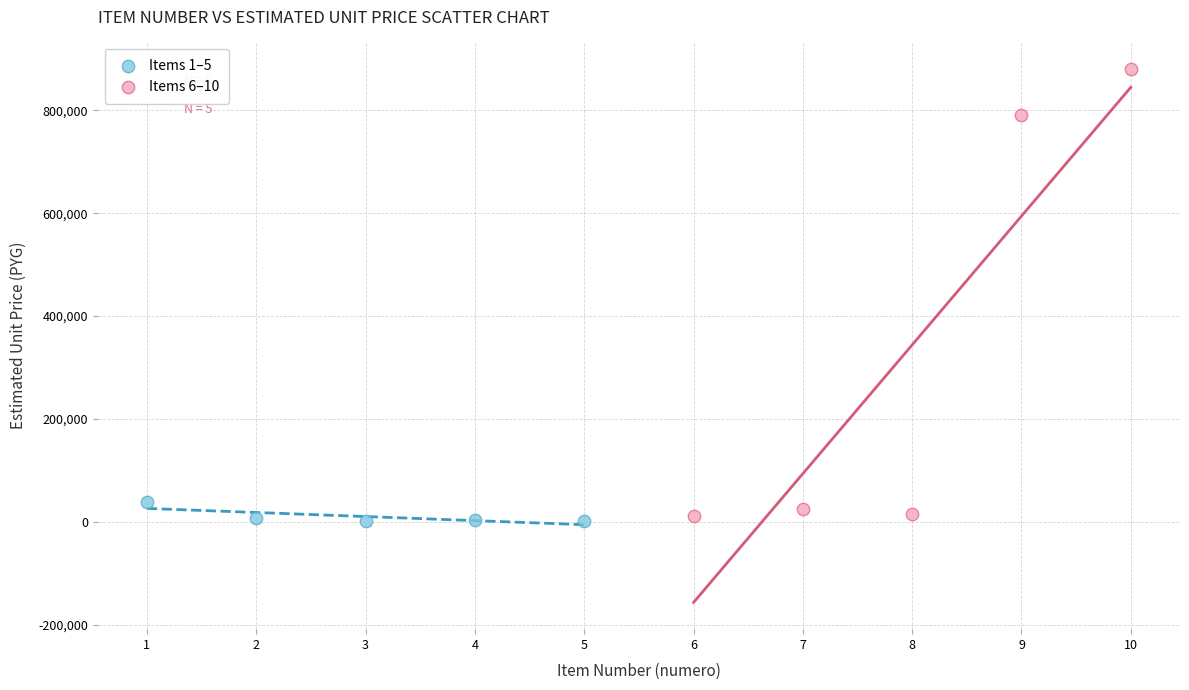

What are all the series names shown in the legend?

Items 1–5, Items 6–10